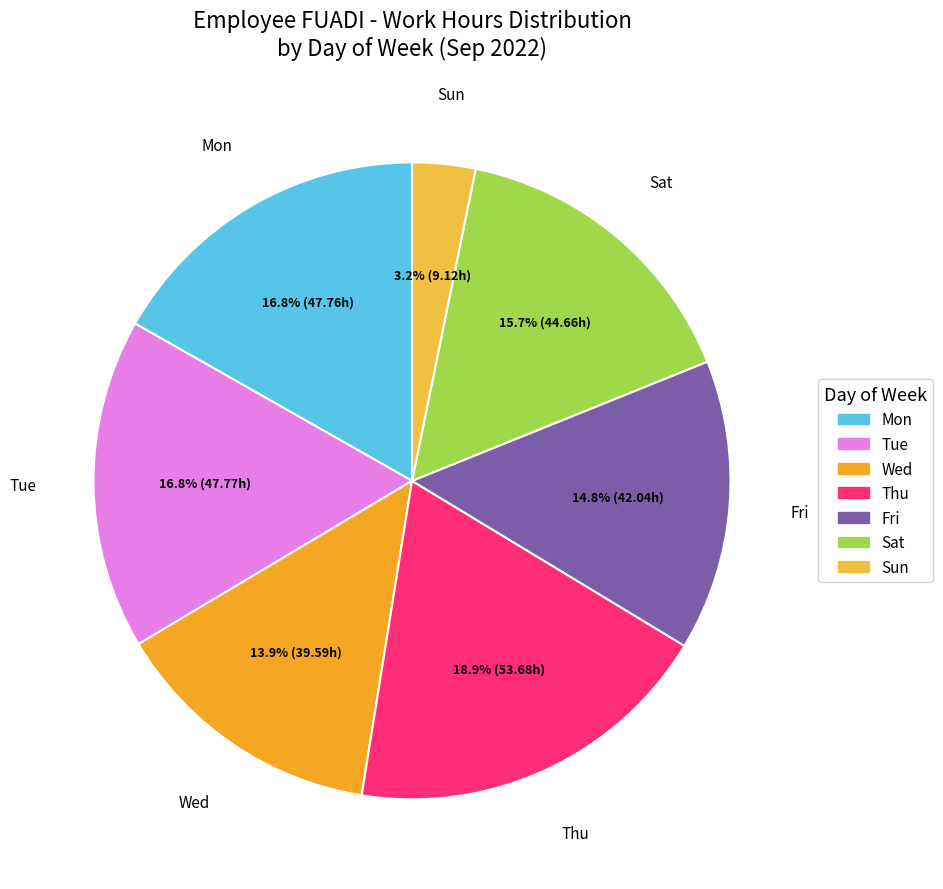

What is the smallest slice in the pie chart?

Sun